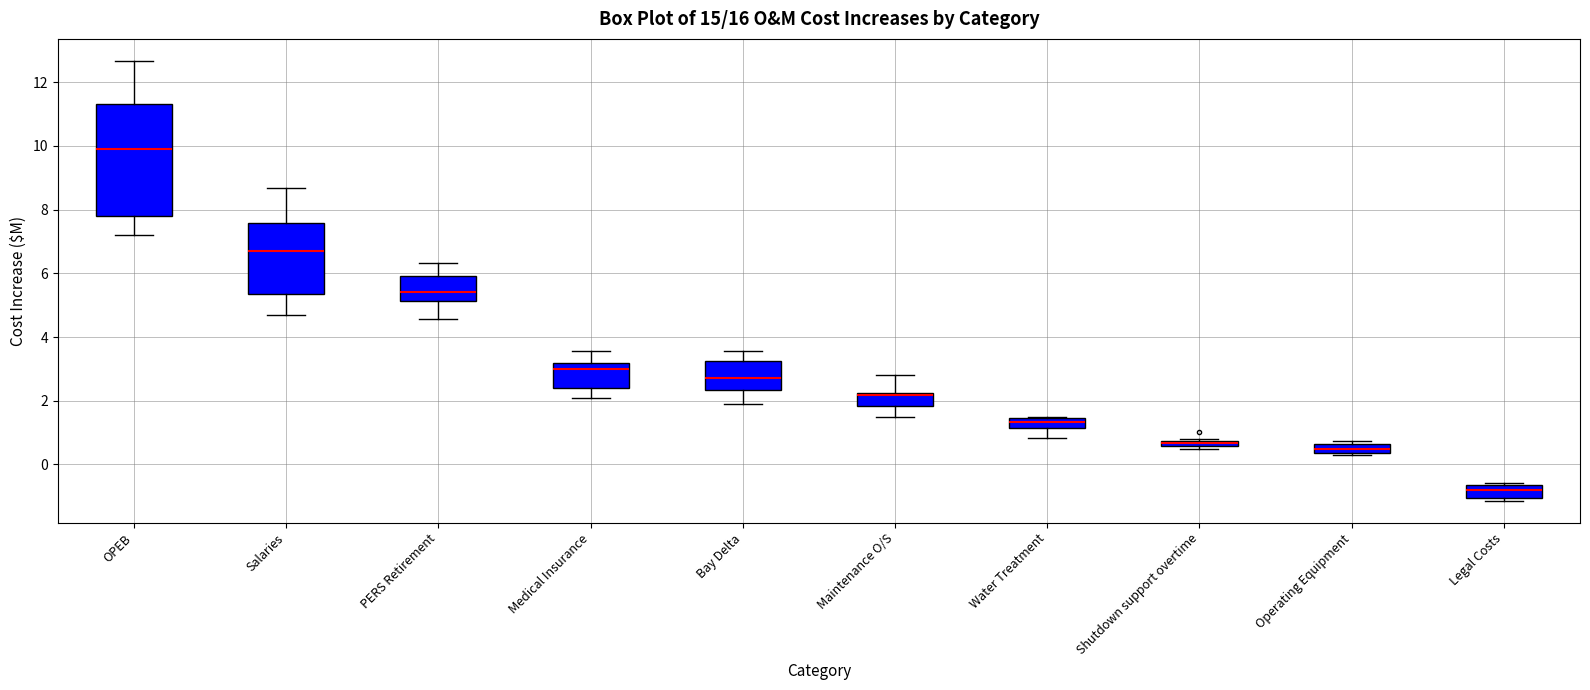

Where is the lower edge of the box for Maintenance O/S on the y-axis? The values are not printed on the chart, so give them approximately, as read against the axis.

1.8